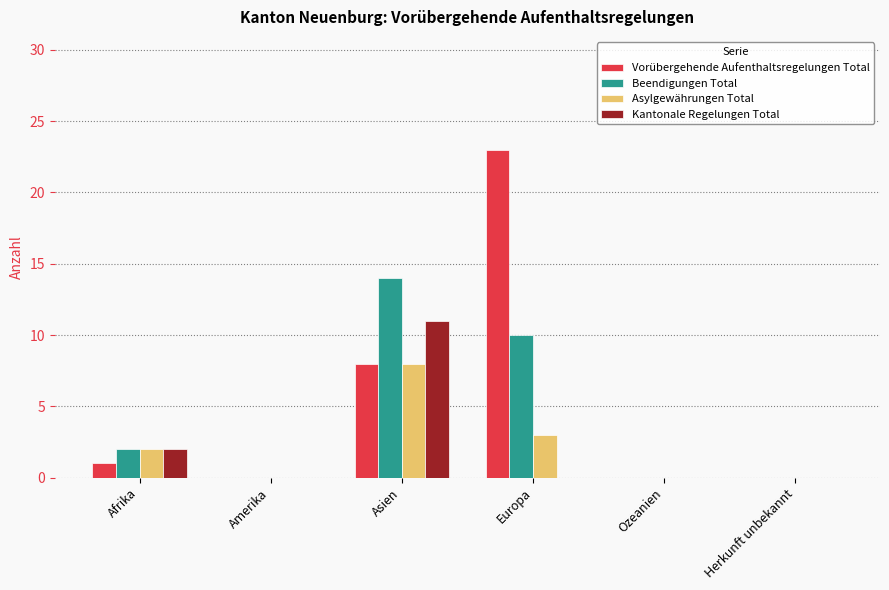

The Asylgewährungen Total series shows 0 at Herkunft unbekannt. True or false?

True